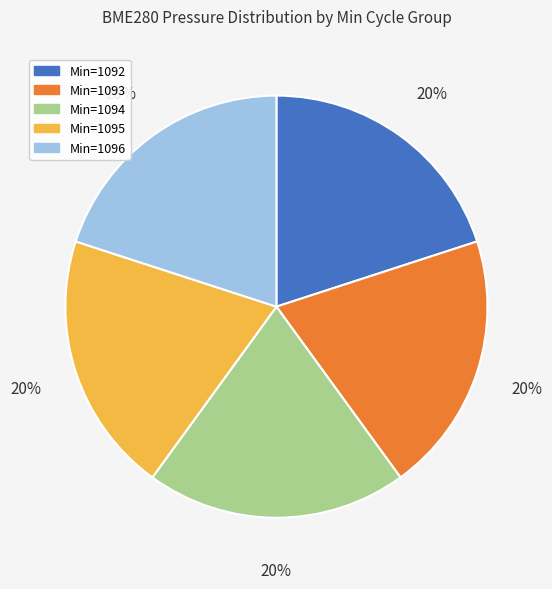

How many segments does this pie chart have?

5